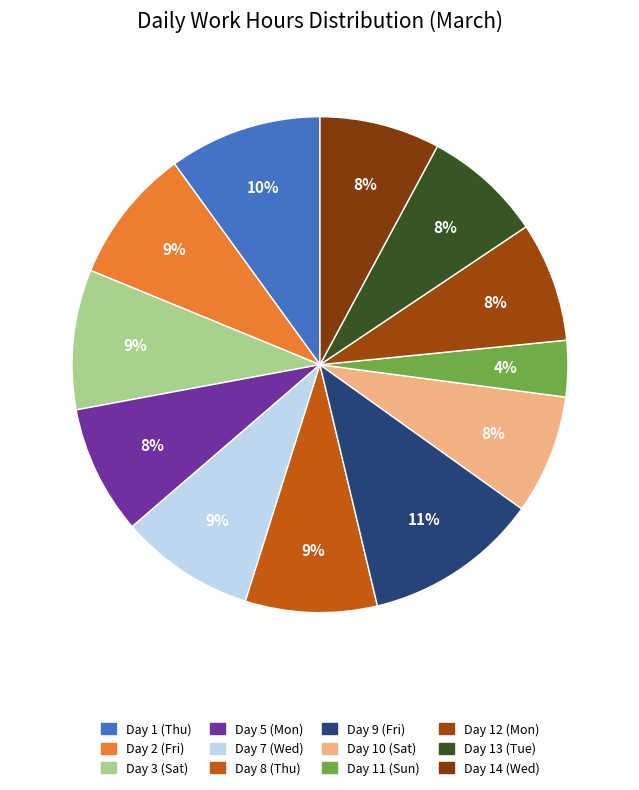

To the nearest percent, what percentage of the pie is Day 13 (Tue)?

8%